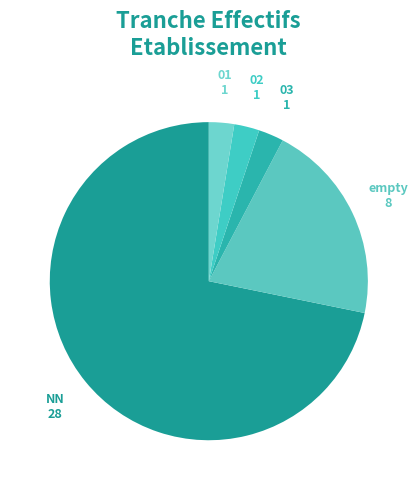

Which slice is the largest?

NN